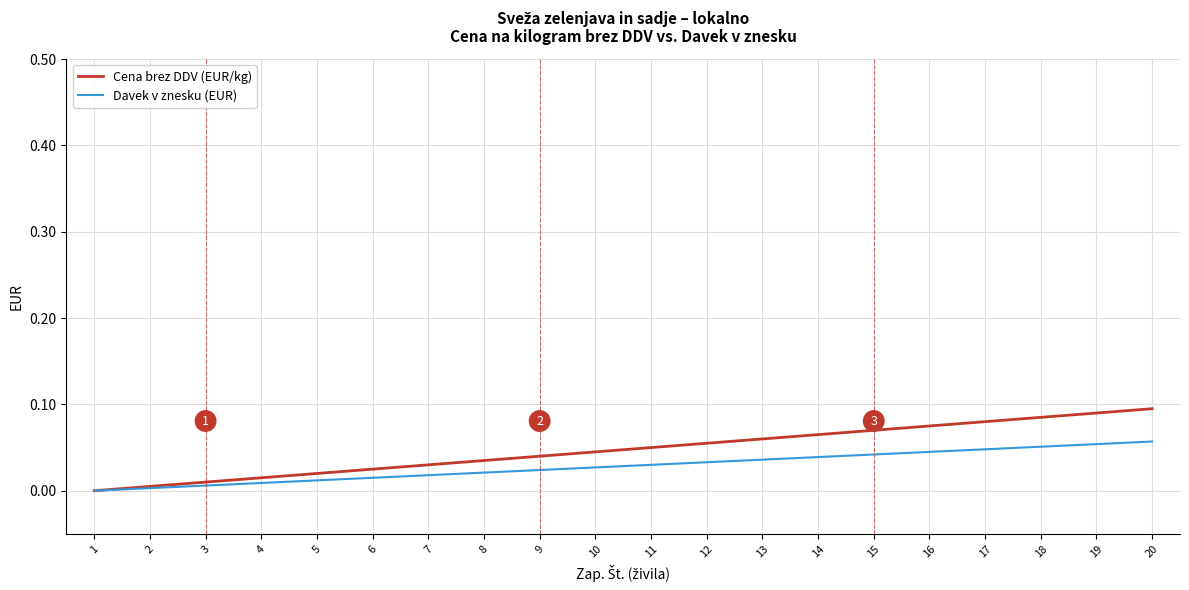

True or false: Cena brez DDV (EUR/kg) has more than 1 interior local peaks.

False